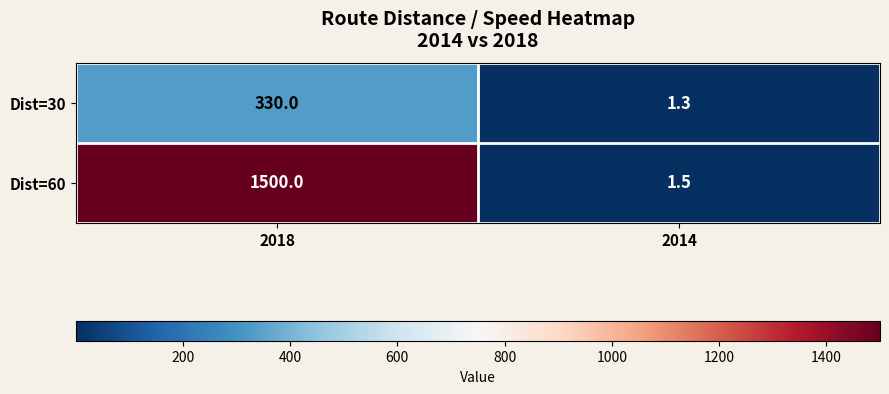

What is the maximum value shown in the chart?

1500.0